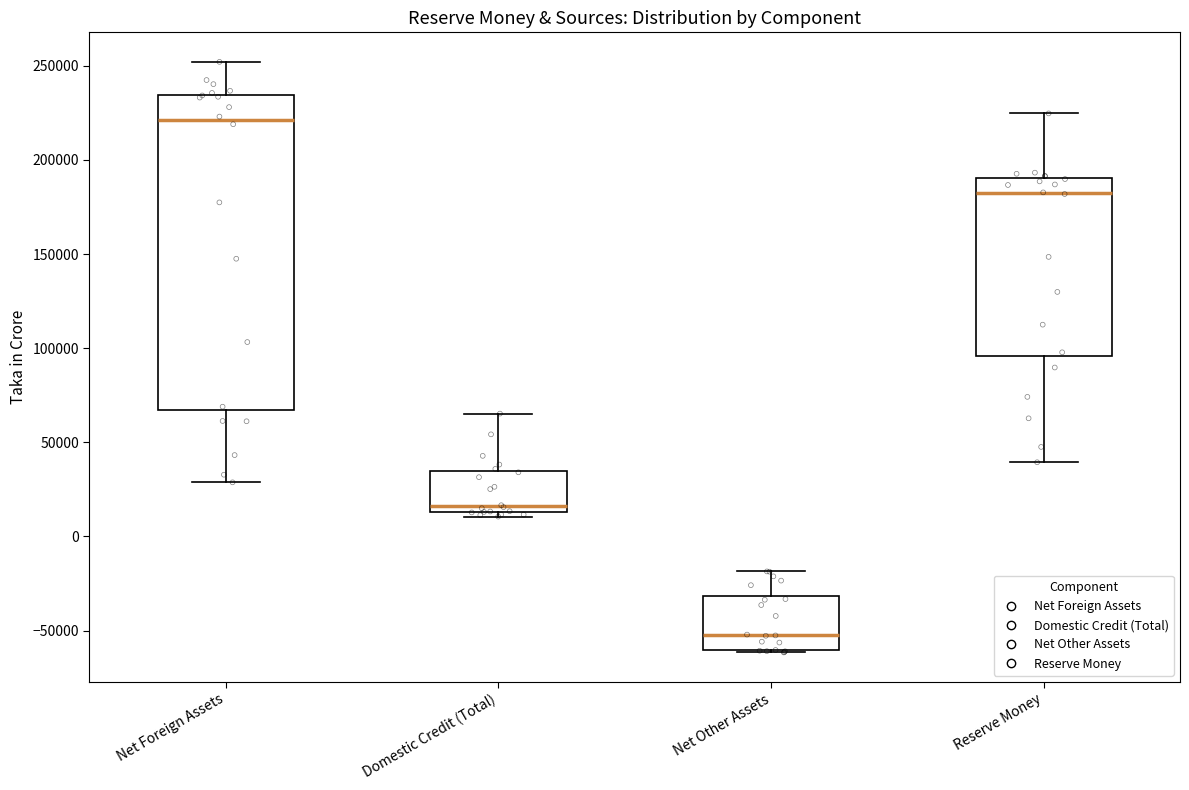

Which box has the highest median line?

Net Foreign Assets